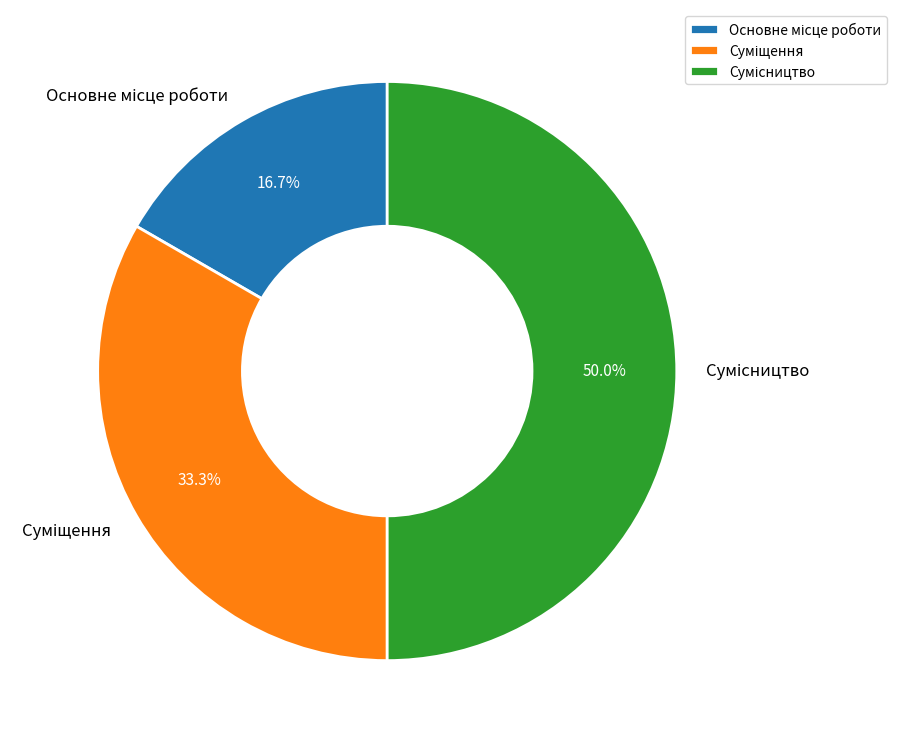

Count the number of slices in the pie.

3